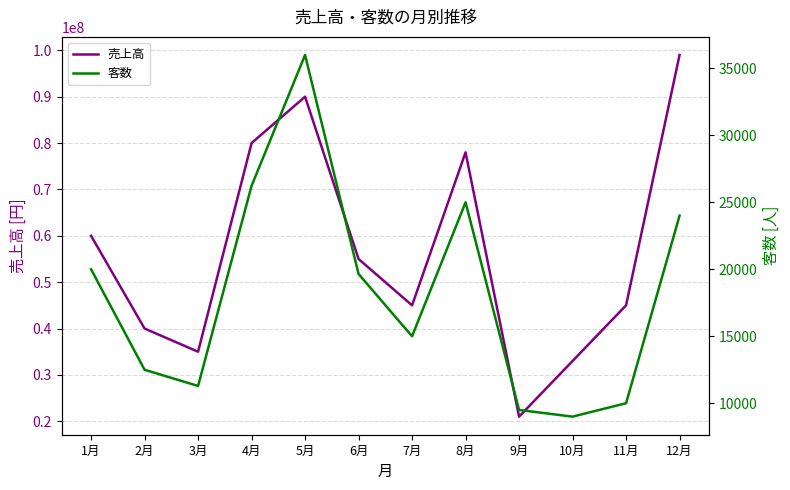

Where is 売上高 nearest to the value 60000000?

1月